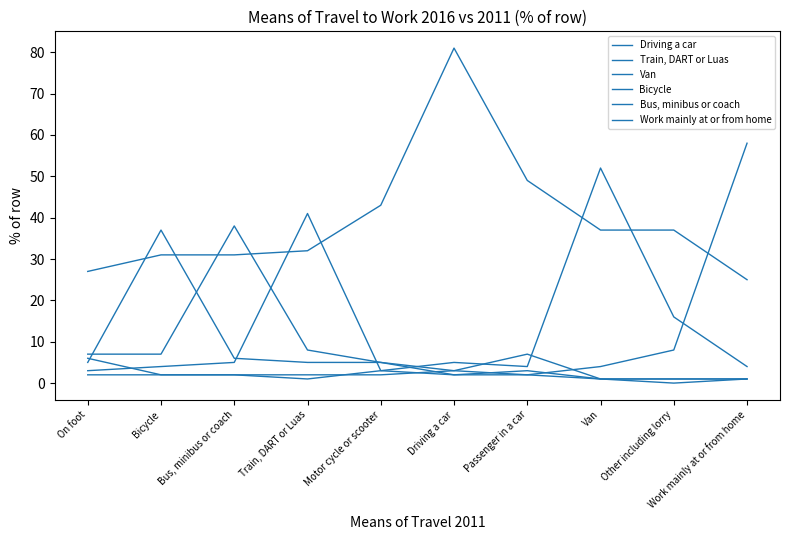

What is the label of the 8th point from the left?

Van